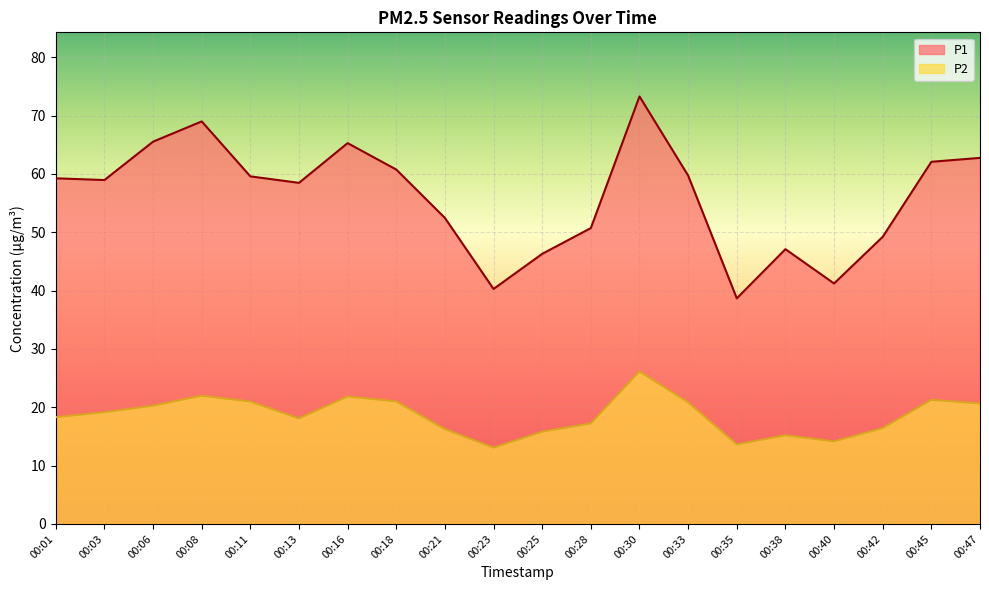

Rank the series by their average value, from lowest to highest.

P2, P1